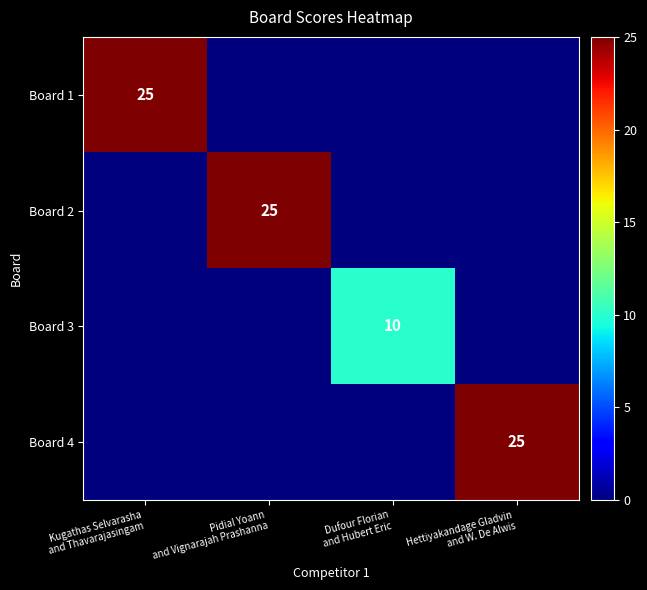

What is the difference between the maximum and minimum values in the Board 3 series?

10